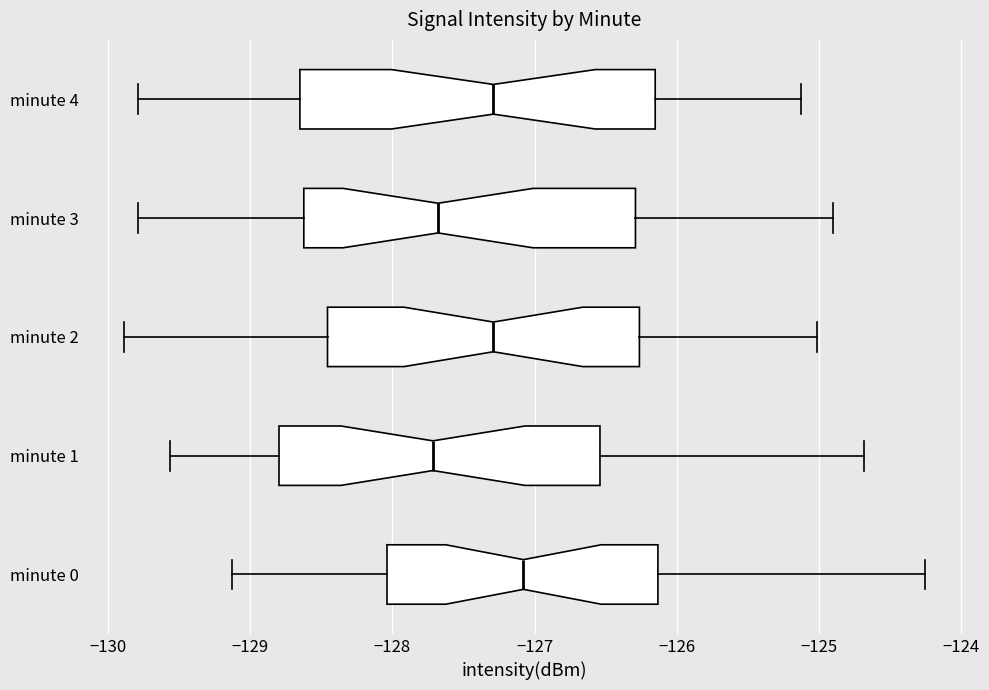

Reading bottom to top, transcribe this box plot: for each box, give where its median line is, the range the box spans, and where its two whiskers end, as read against the x-axis. The values are not printed on the chart, so give them approximately, as read against the axis.

minute 0: median -127.1, box -128.0 to -126.1, whiskers -129.1 to -124.3
minute 1: median -127.7, box -128.8 to -126.5, whiskers -129.6 to -124.7
minute 2: median -127.3, box -128.5 to -126.3, whiskers -129.9 to -125.0
minute 3: median -127.7, box -128.6 to -126.3, whiskers -129.8 to -124.9
minute 4: median -127.3, box -128.7 to -126.2, whiskers -129.8 to -125.1